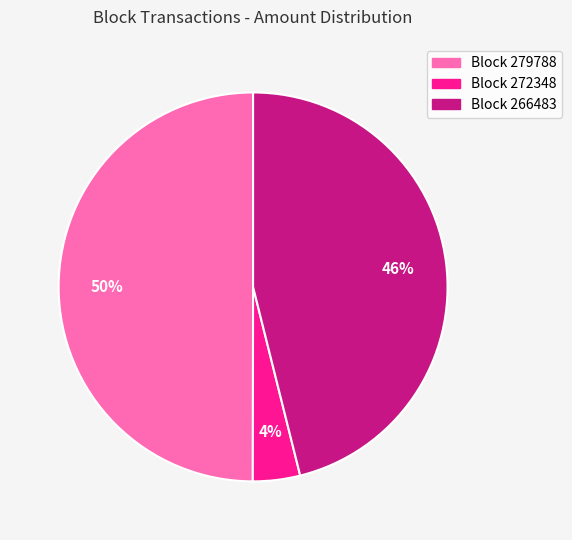

Is the sum of Block 272348 and Block 279788 greater than half?

Yes